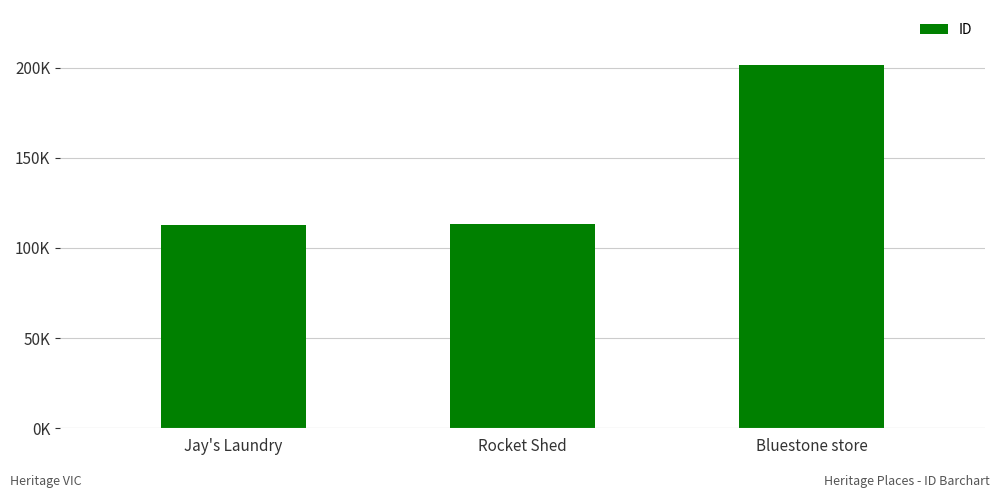

The value at Rocket Shed is 113142. True or false?

True